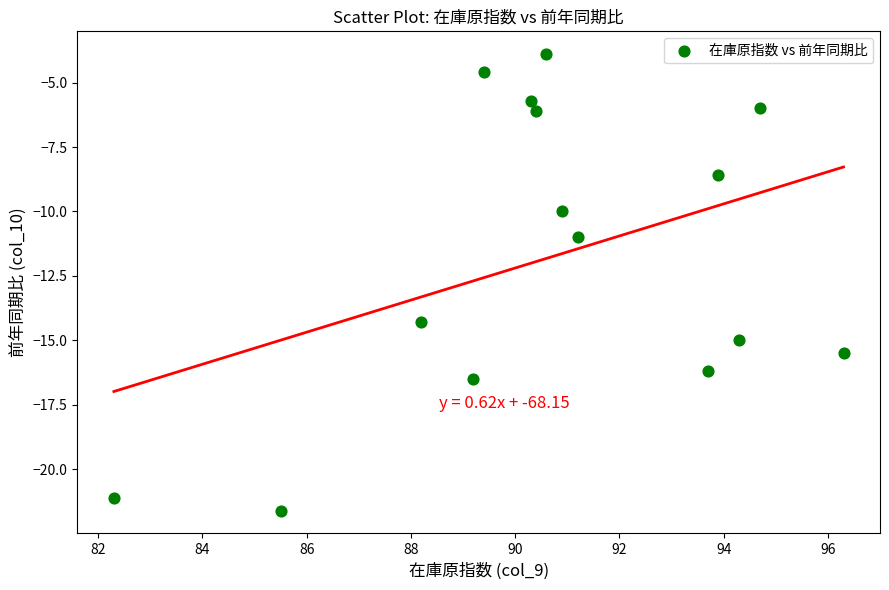

What Y value in the scatter plot is closest to -12?

-11.0